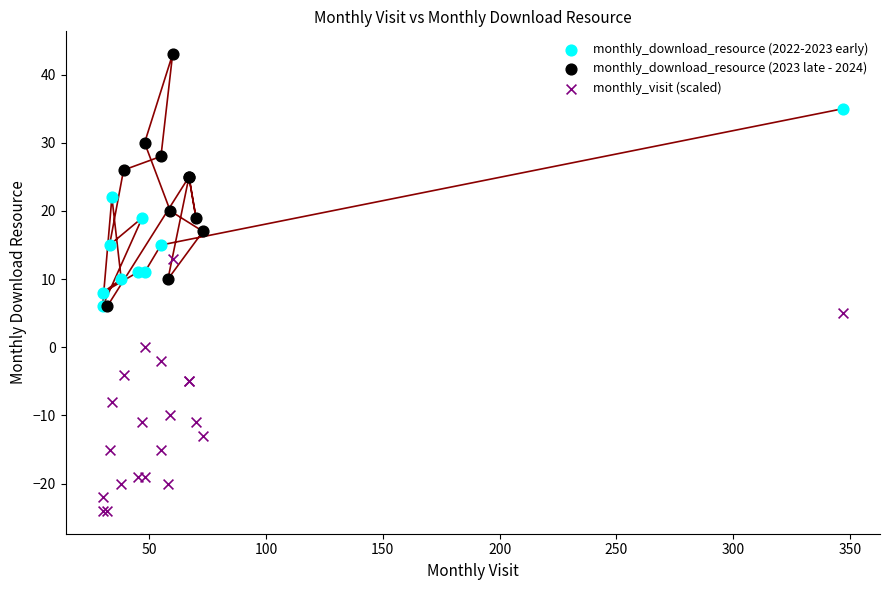

Which series reaches the minimum Y coordinate?

monthly_visit (scaled)